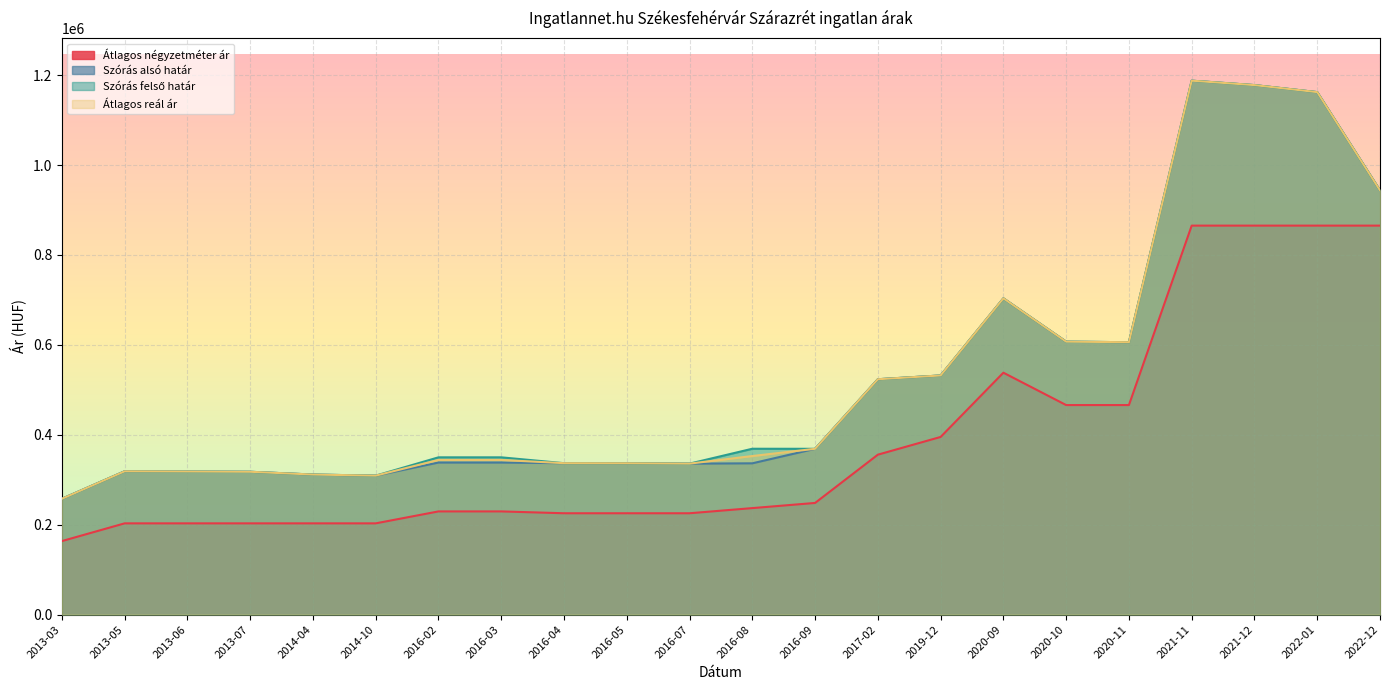

How many distinct data groups are displayed?

4